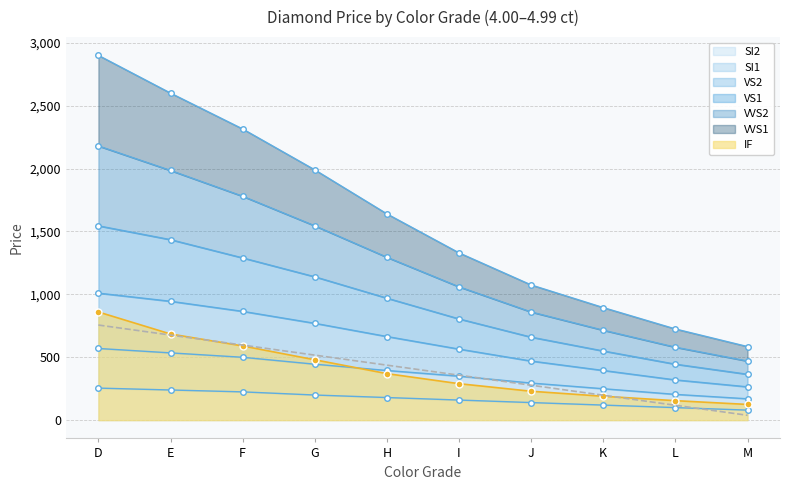

True or false: VVS2 has more than 1 points higher than both neighbors.

False